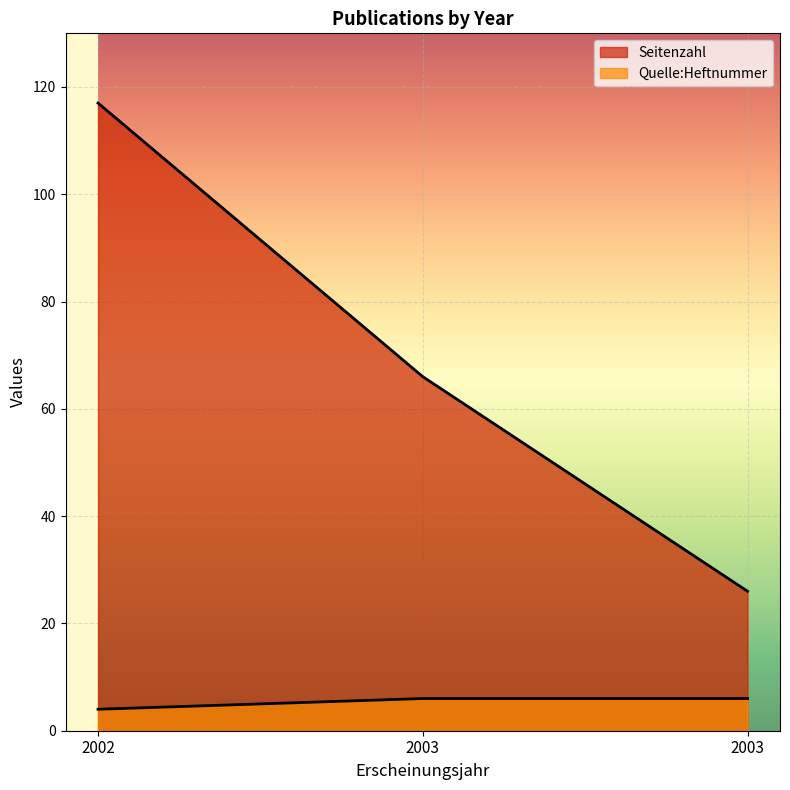

What value does the Seitenzahl series have at 2003?

26